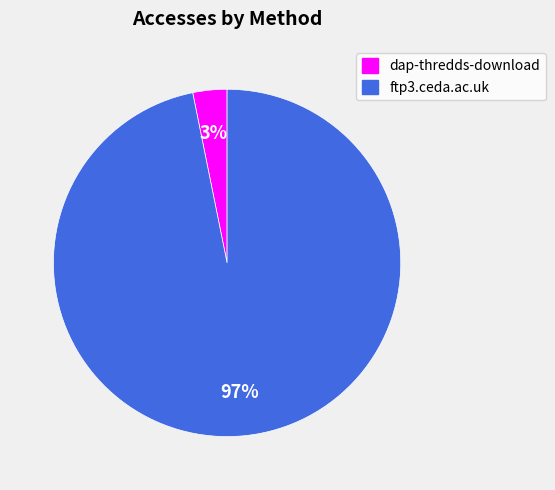

How many segments does this pie chart have?

2